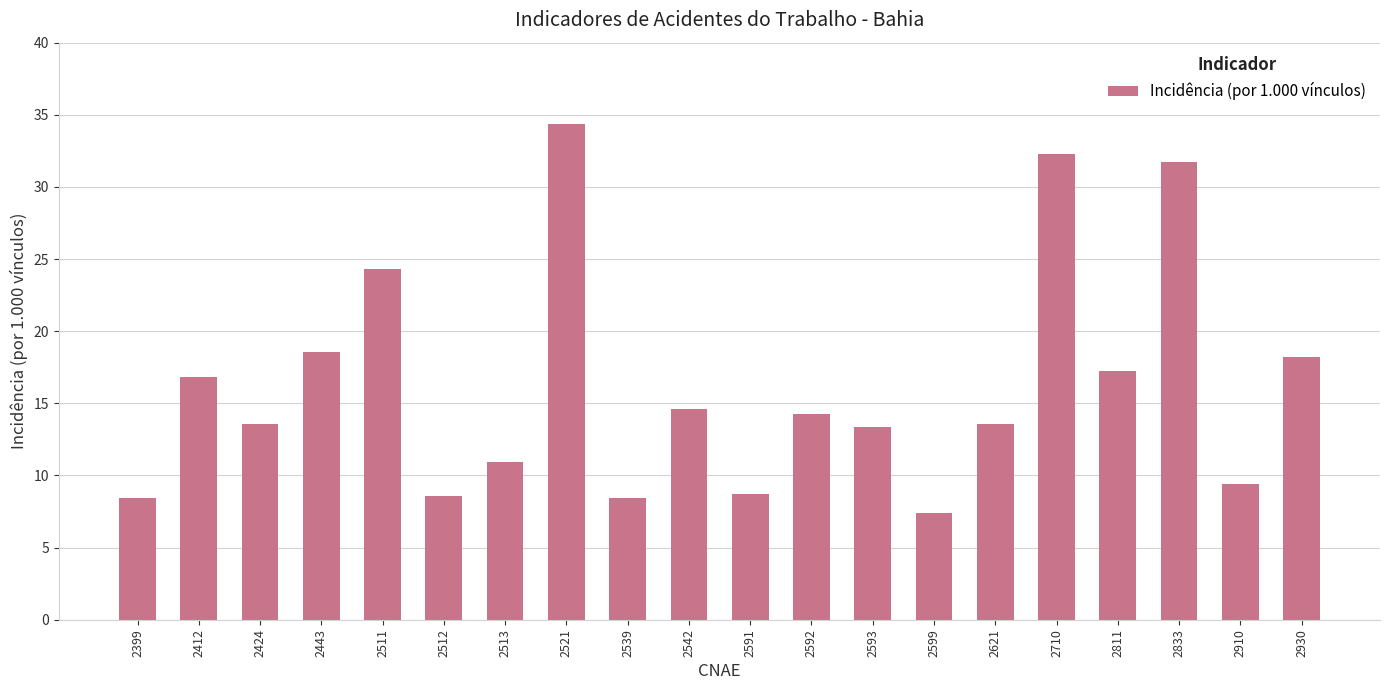

What is the sum of the values at 2910 and 2424?

23.0